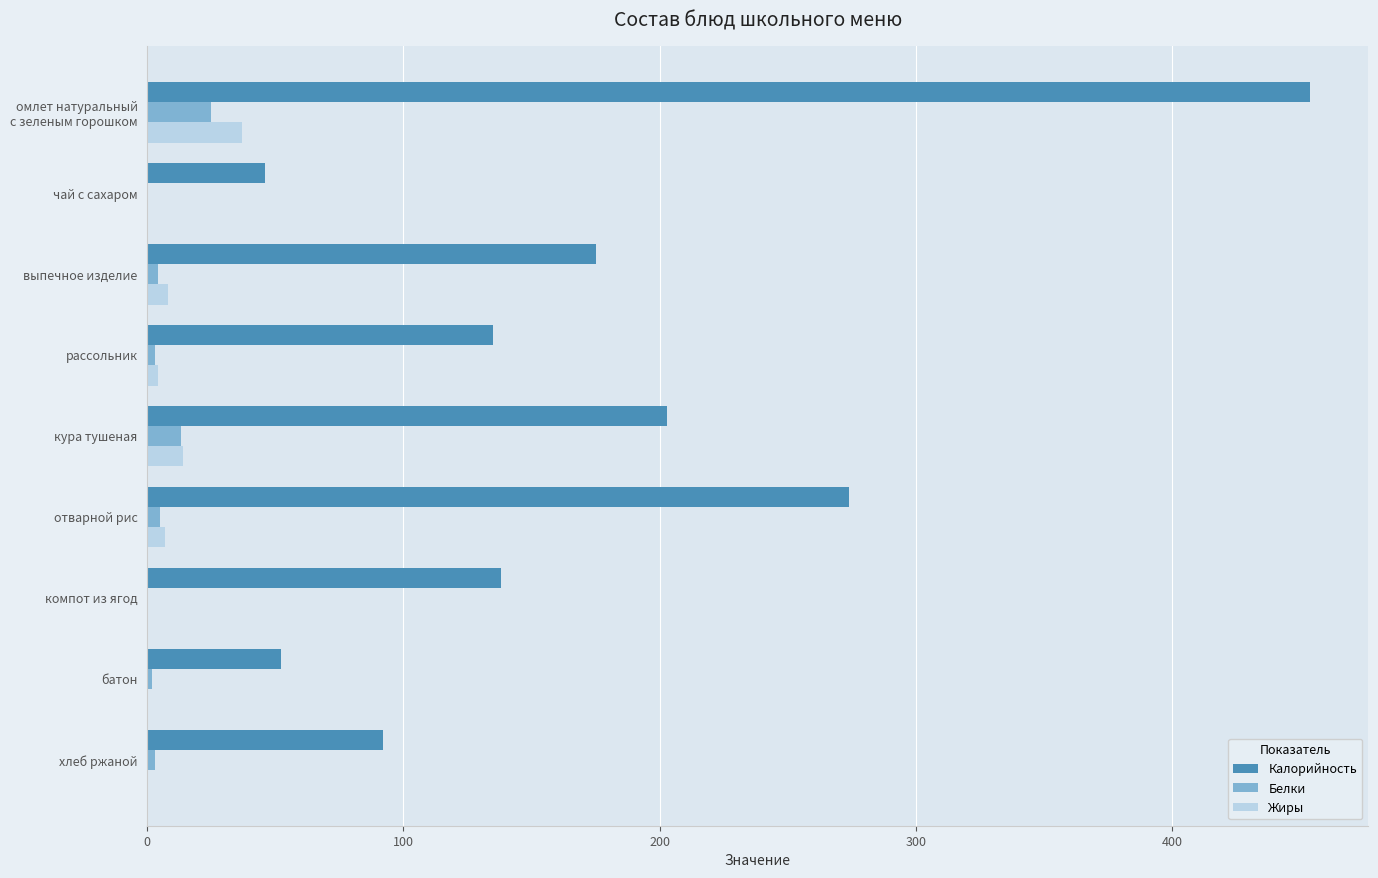

The Калорийность series shows 203.0 at кура тушеная. True or false?

True